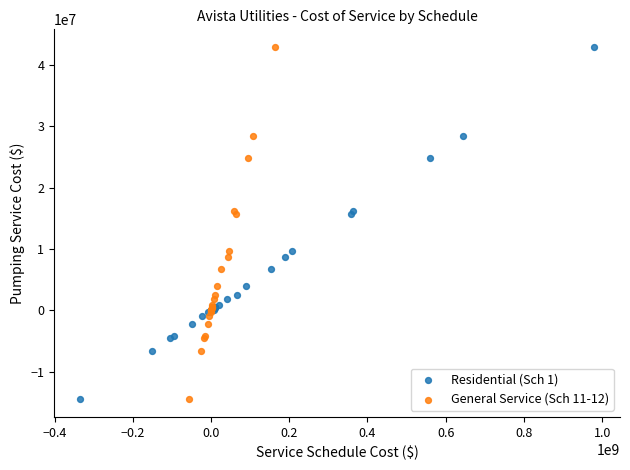

What are all the series names shown in the legend?

Residential (Sch 1), General Service (Sch 11-12)